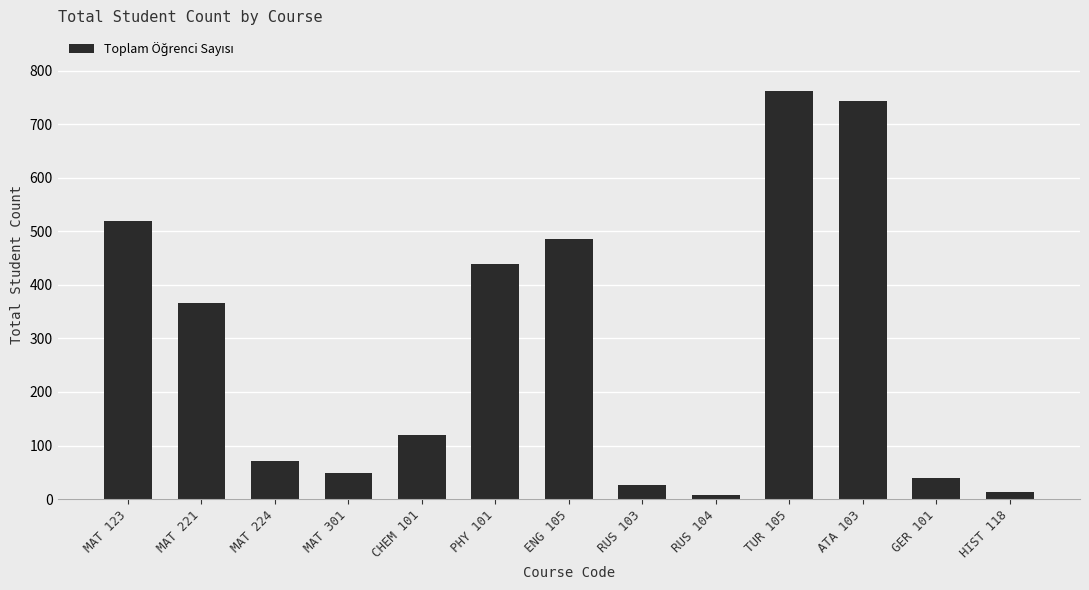

Does the chart contain stacked bars?

No